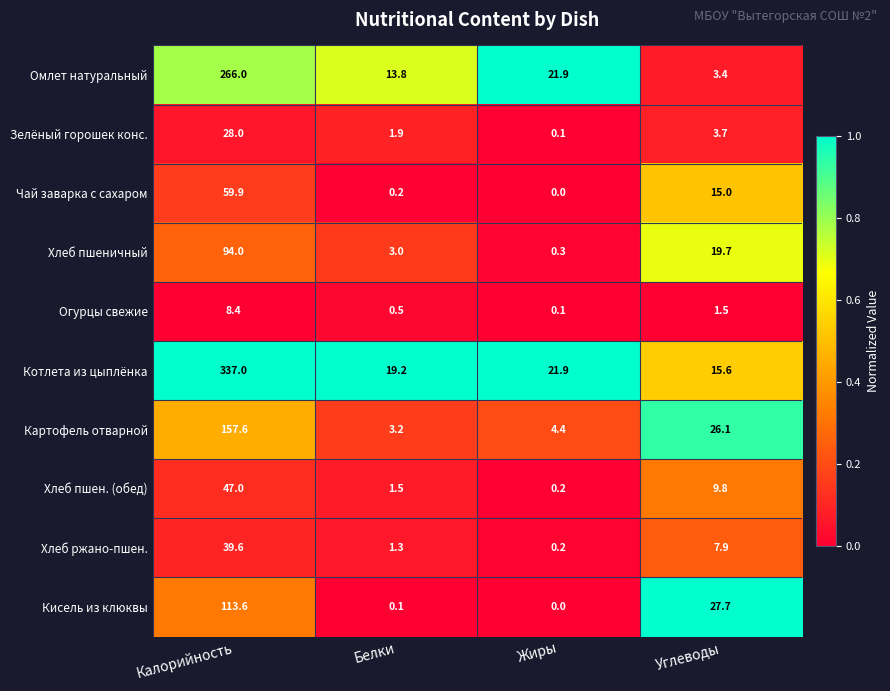

What is the maximum value shown in the chart?

337.0